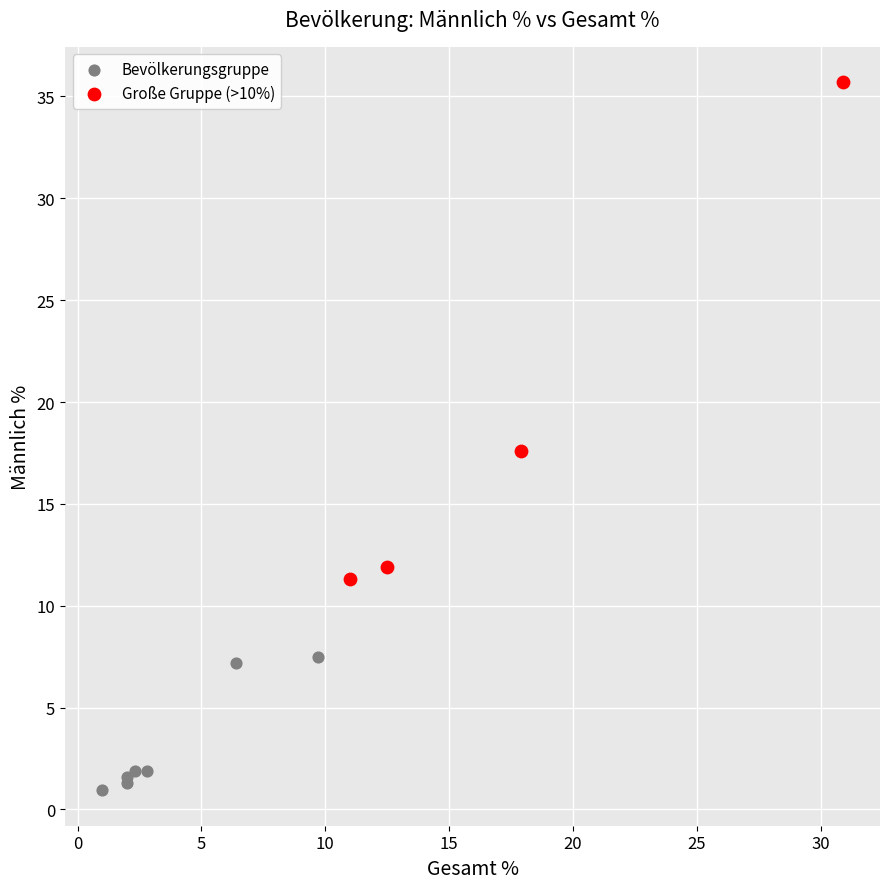

Which series has the largest Y range (max minus min)?

Große Gruppe (>10%)